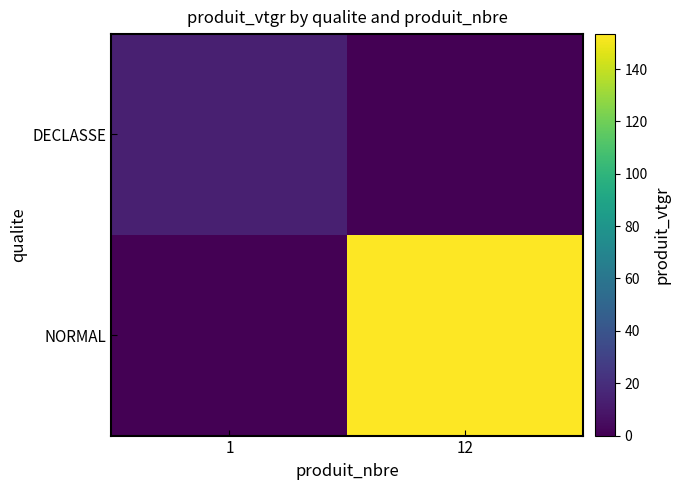

Reading left to right, what are all the values shown in this chart?

DECLASSE: 1=13.6	12=0.0
NORMAL: 1=0.0	12=153.3